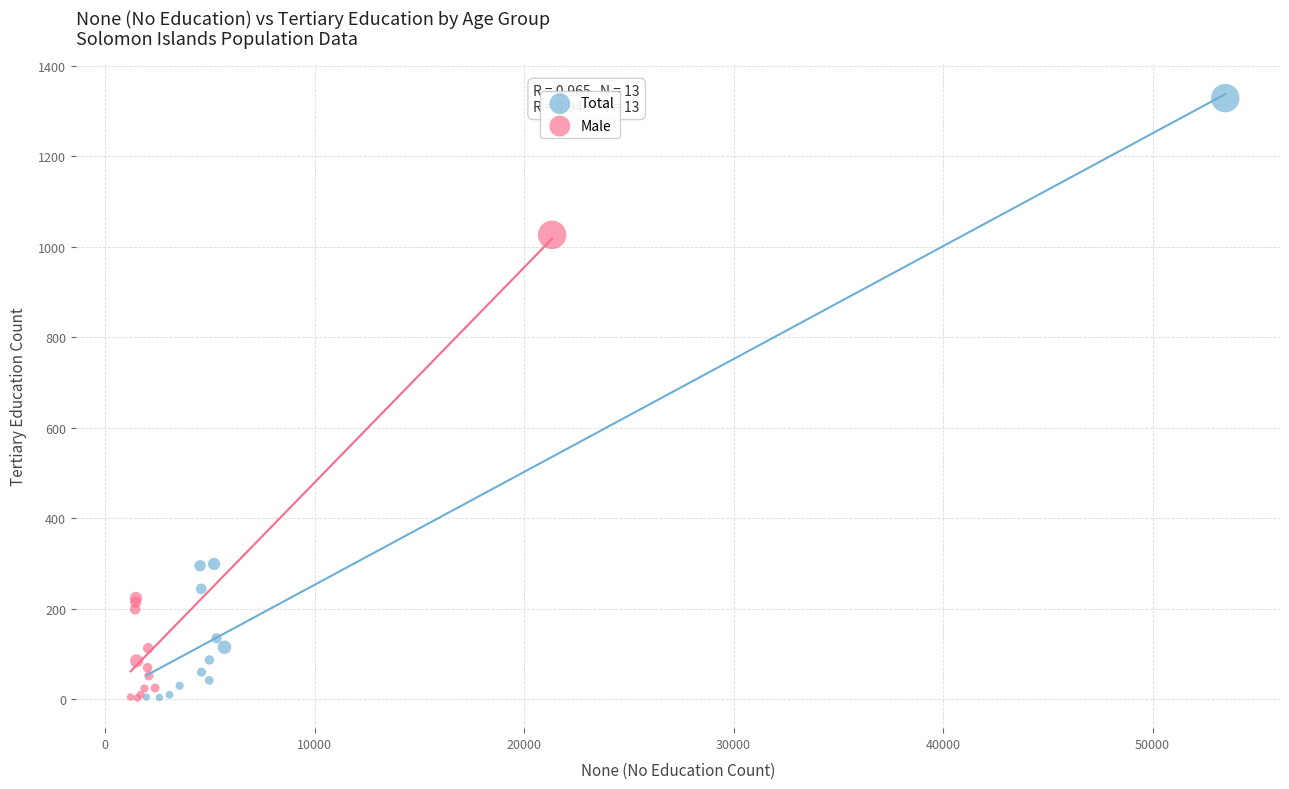

Which series has the widest spread of Y values?

Total